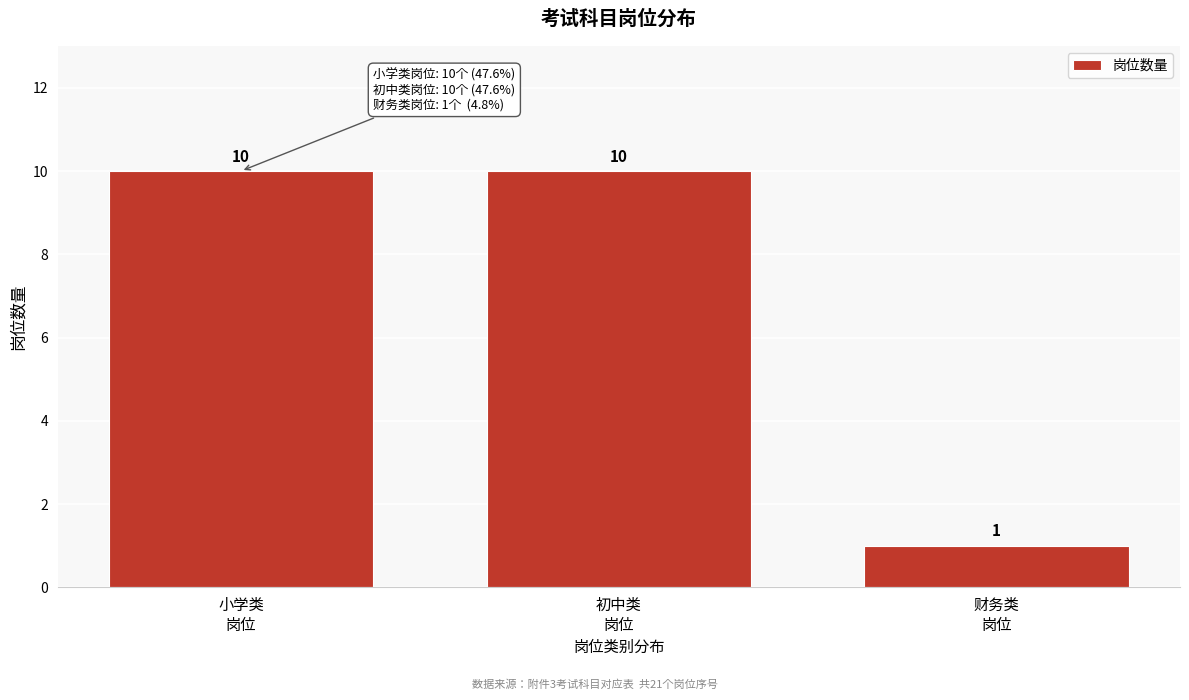

Reading right to left, extract all data points from this chart.

1	10	10